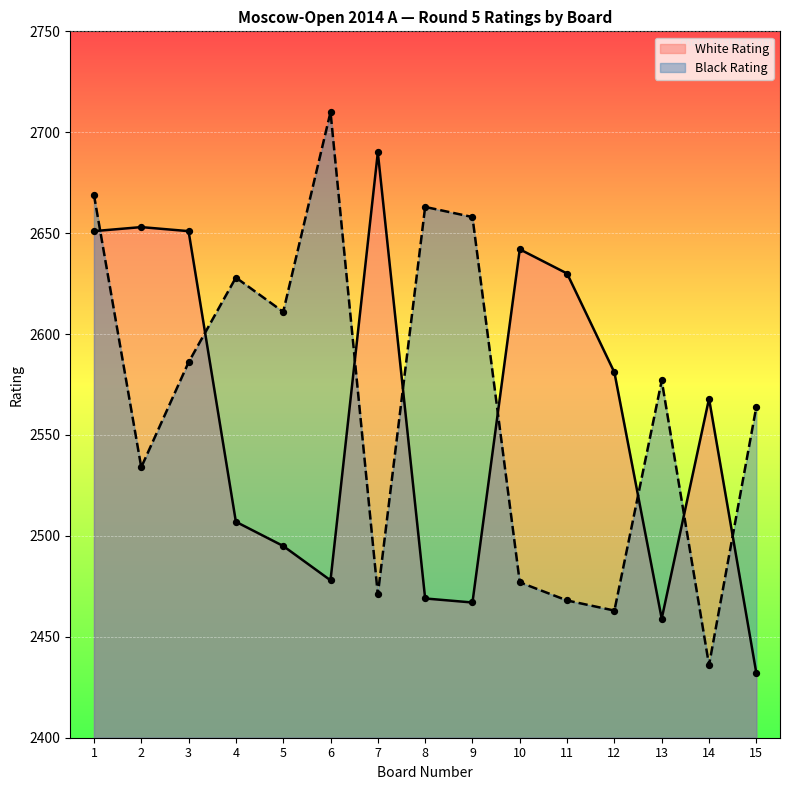

Which series has the largest total across all categories?

Black Rating